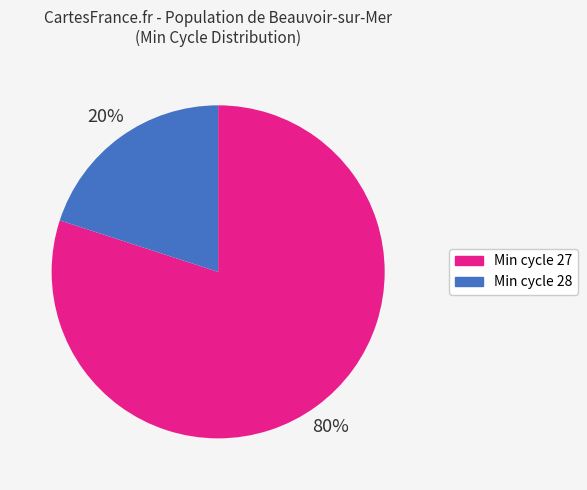

Is there a majority slice in this chart?

Yes